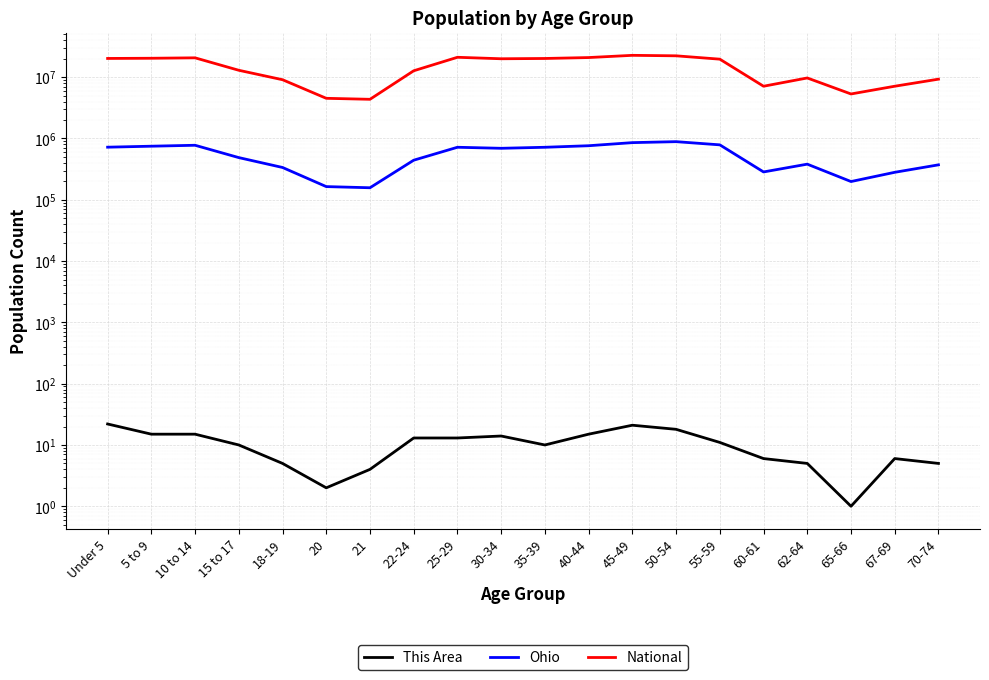

What is the sum of the Ohio values at 35-39 and 20?

882448